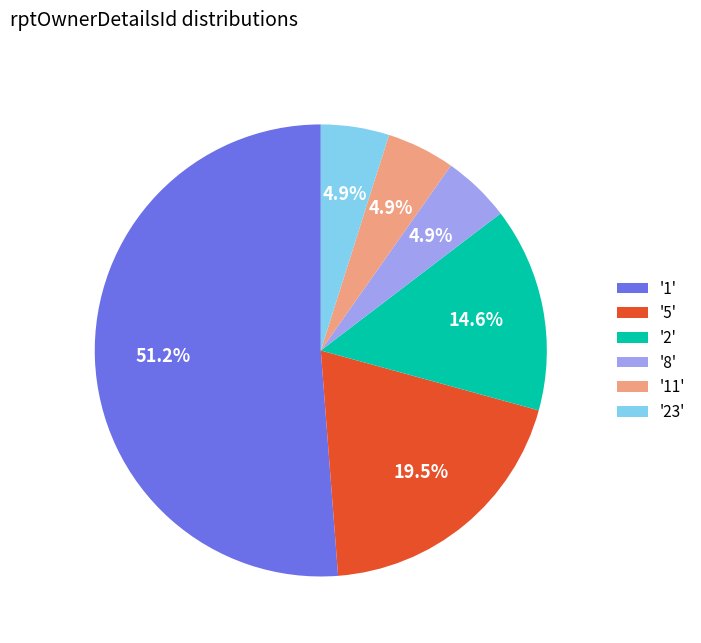

Between '11' and '5', which is larger?

'5'